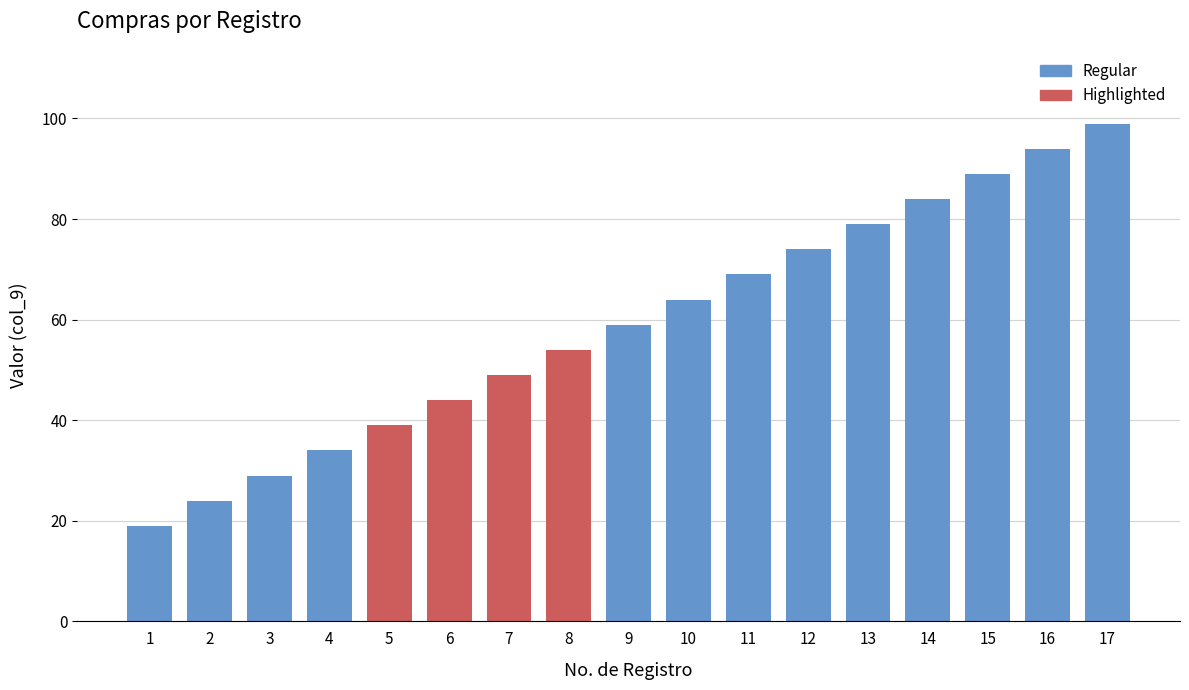

Reading right to left, list all the values displayed in this chart.

17=99	16=94	15=89	14=84	13=79	12=74	11=69	10=64	9=59	8=54	7=49	6=44	5=39	4=34	3=29	2=24	1=19